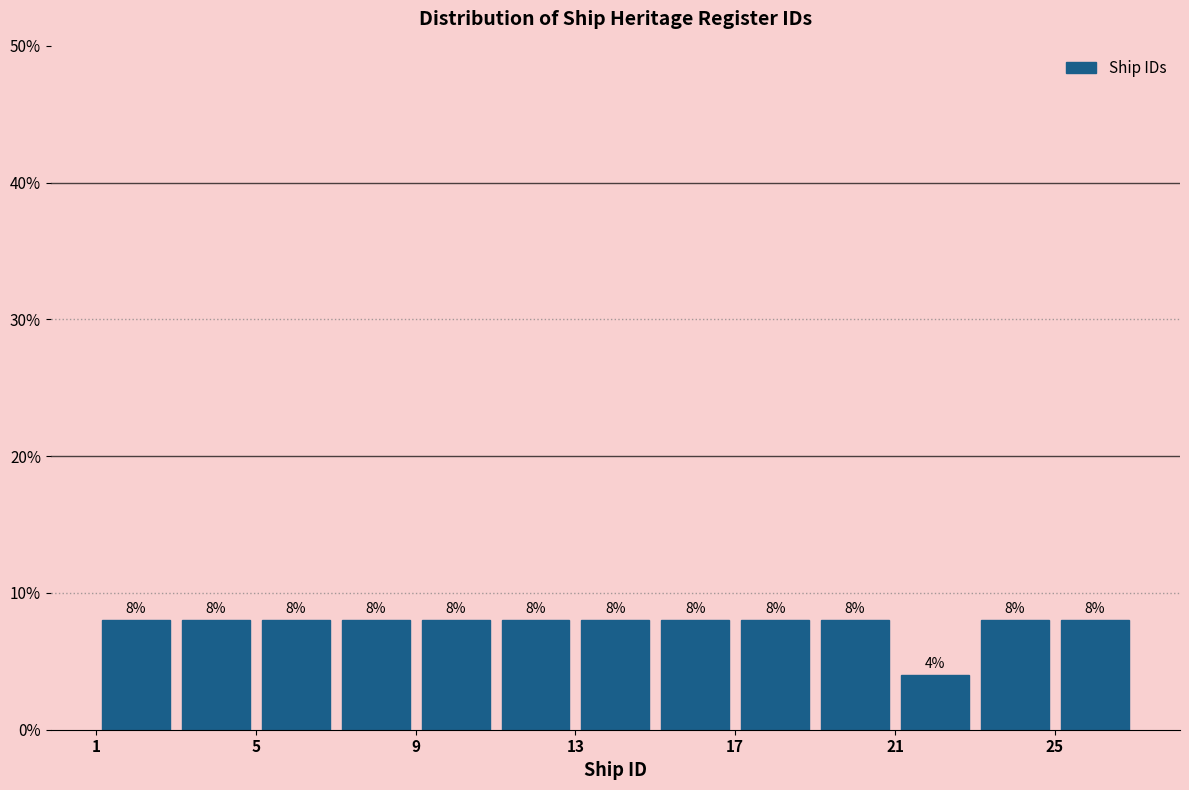

How tall is the bar that spans 1 to 3 on the x-axis?

8